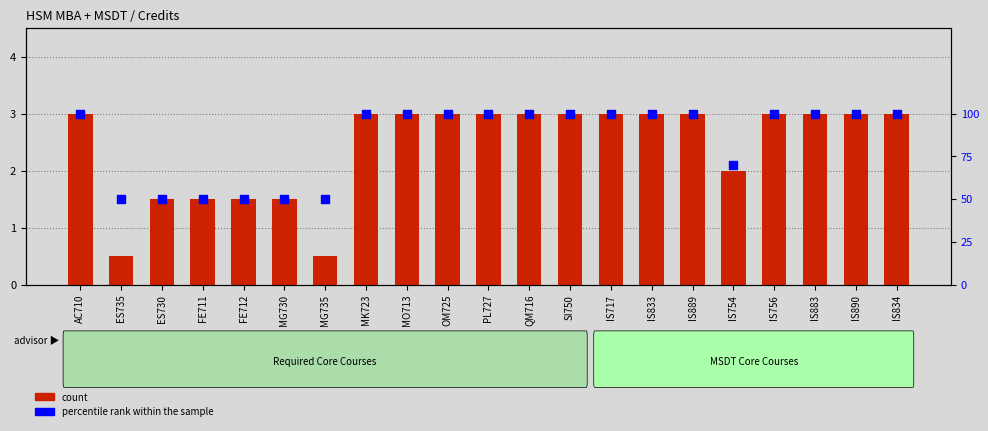

What is the total value across all series at PL727?

103.0